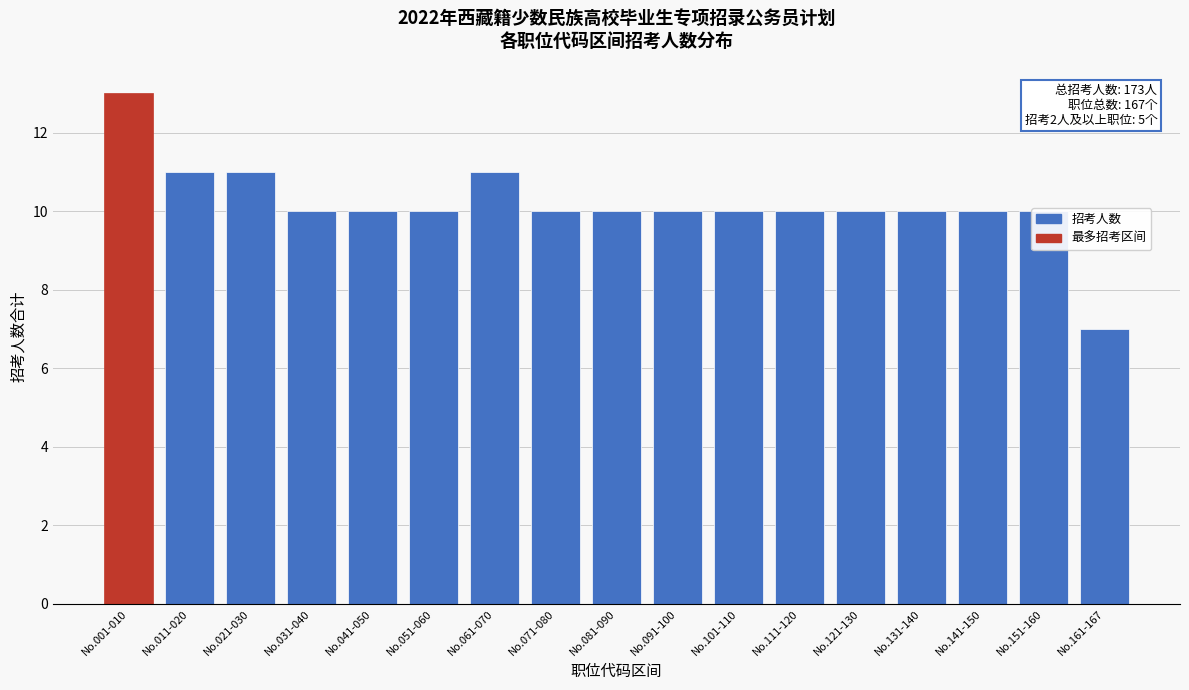

True or false: the data shows 5 at No.141-150.

False